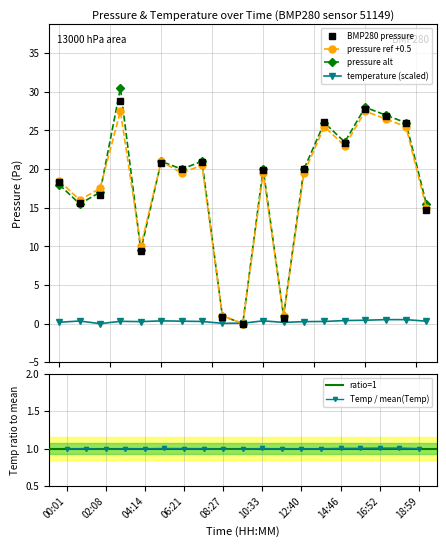

Is it true that temperature equals 0.3 at 04:14?

True